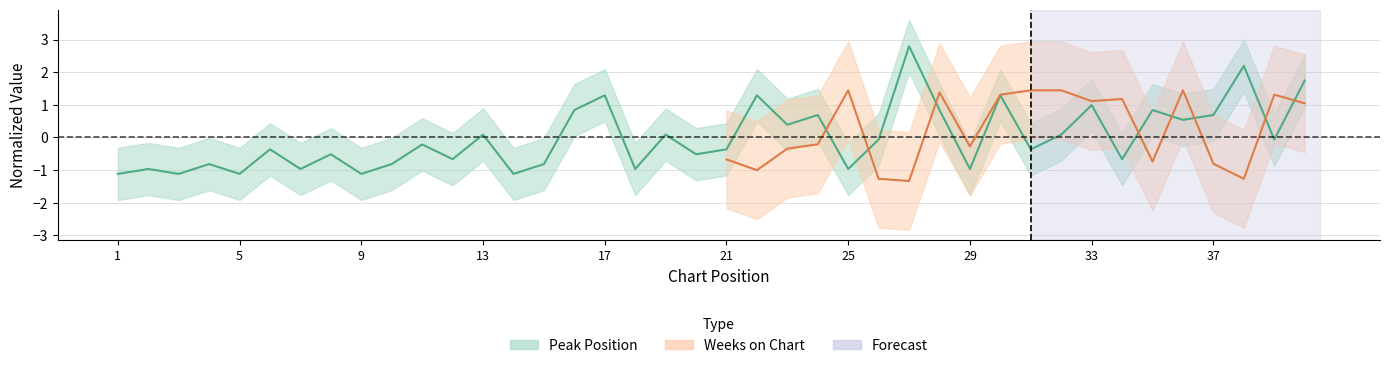

How many values are above zero?

17